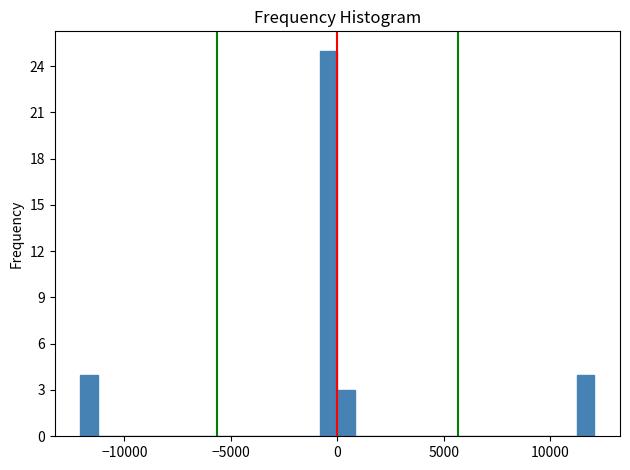

Around what value on the x-axis is the tallest bar? Give the approximate position of its centre, as read against the axis.

-500